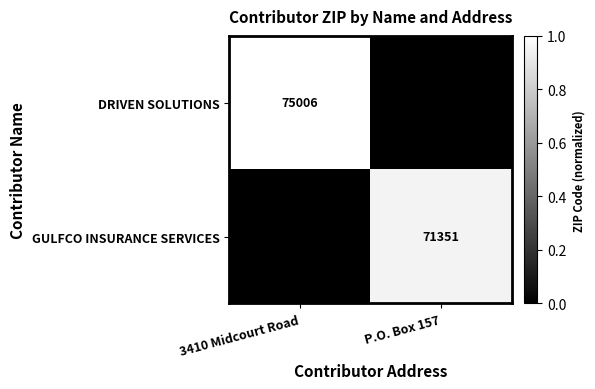

Is it true that DRIVEN SOLUTIONS equals 1.7 at 3410 Midcourt Road?

False